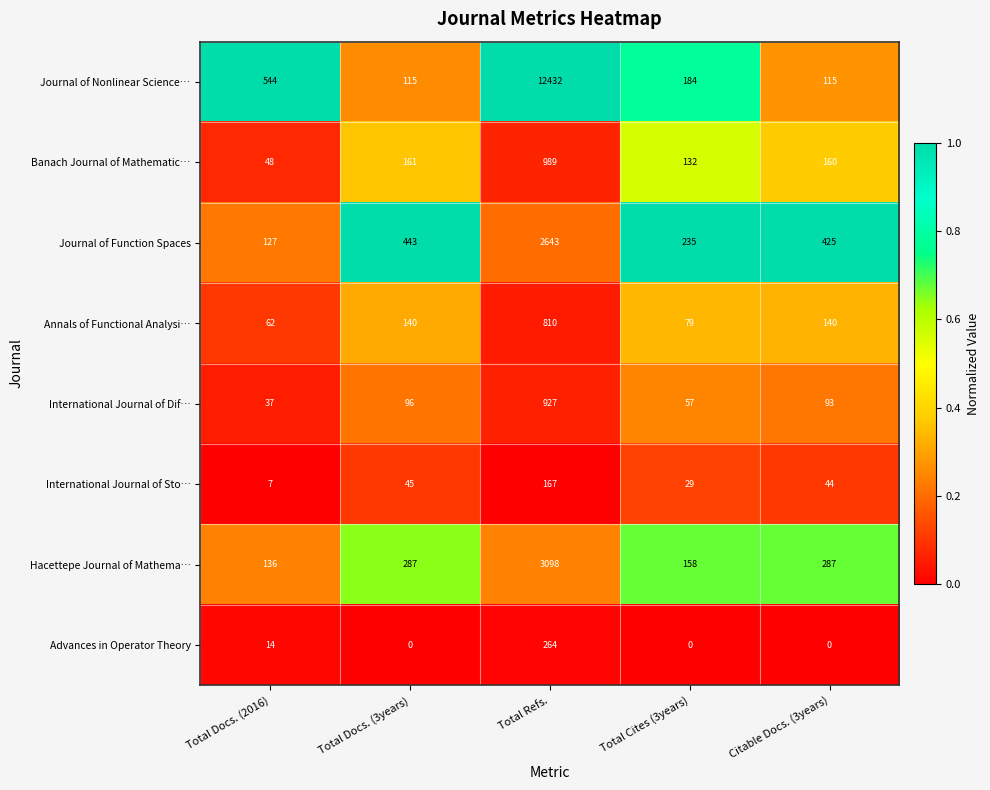

Which series has the largest total across all categories?

Journal of Nonlinear Science…